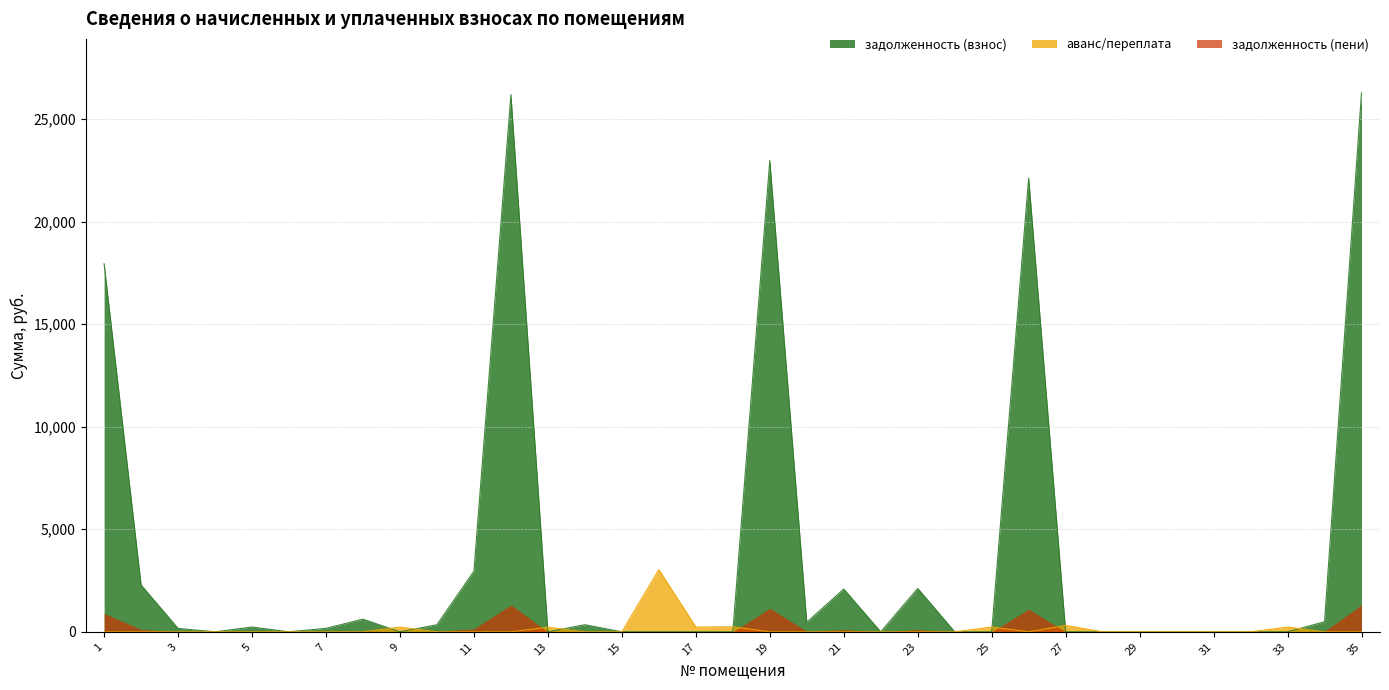

Between 26 and 35, which series saw the biggest shift?

zadolzhennost